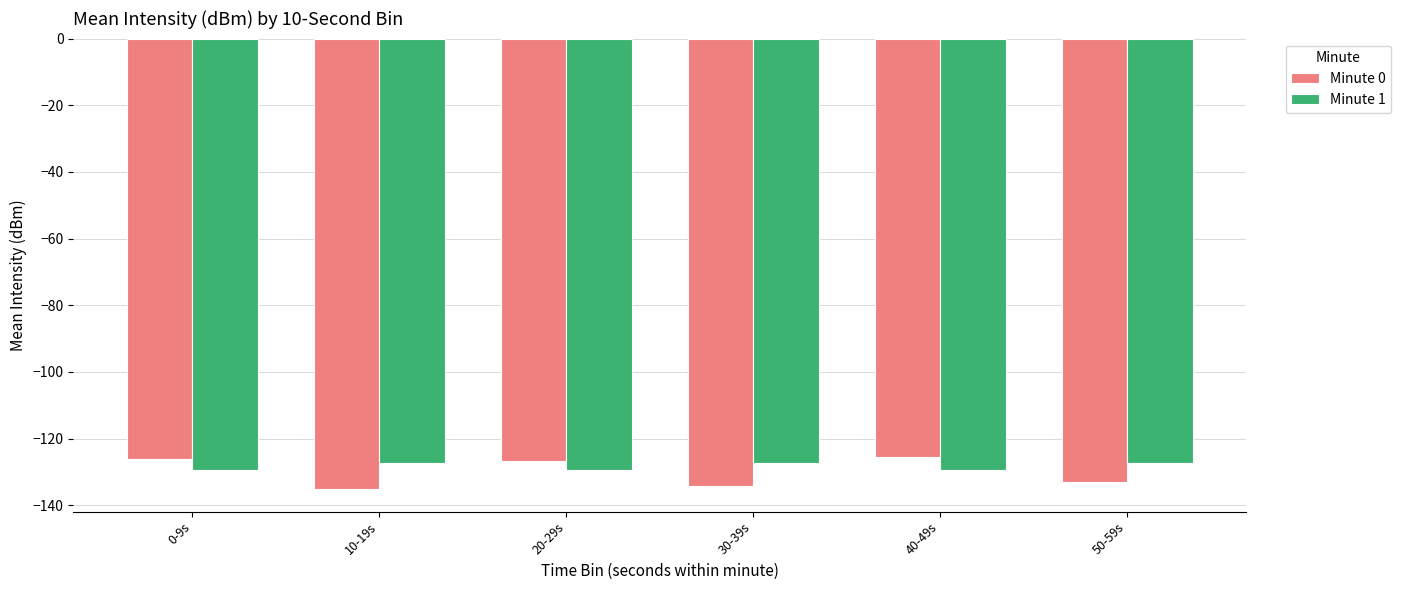

The value of Minute 0 at 0-9s is -222.8. True or false?

False